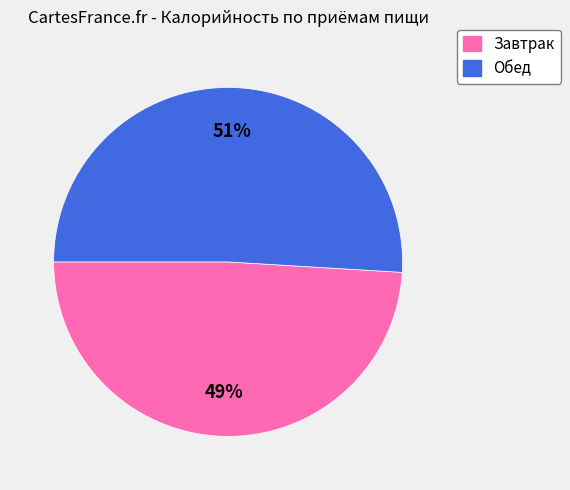

How many slices are in this pie chart?

2